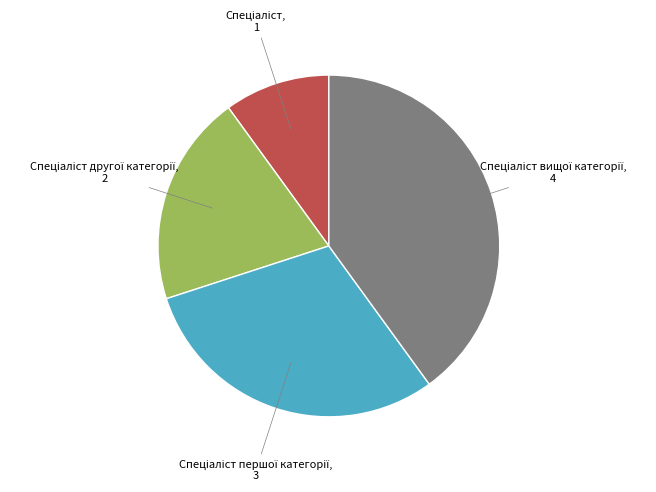

Is there a majority slice in this chart?

No